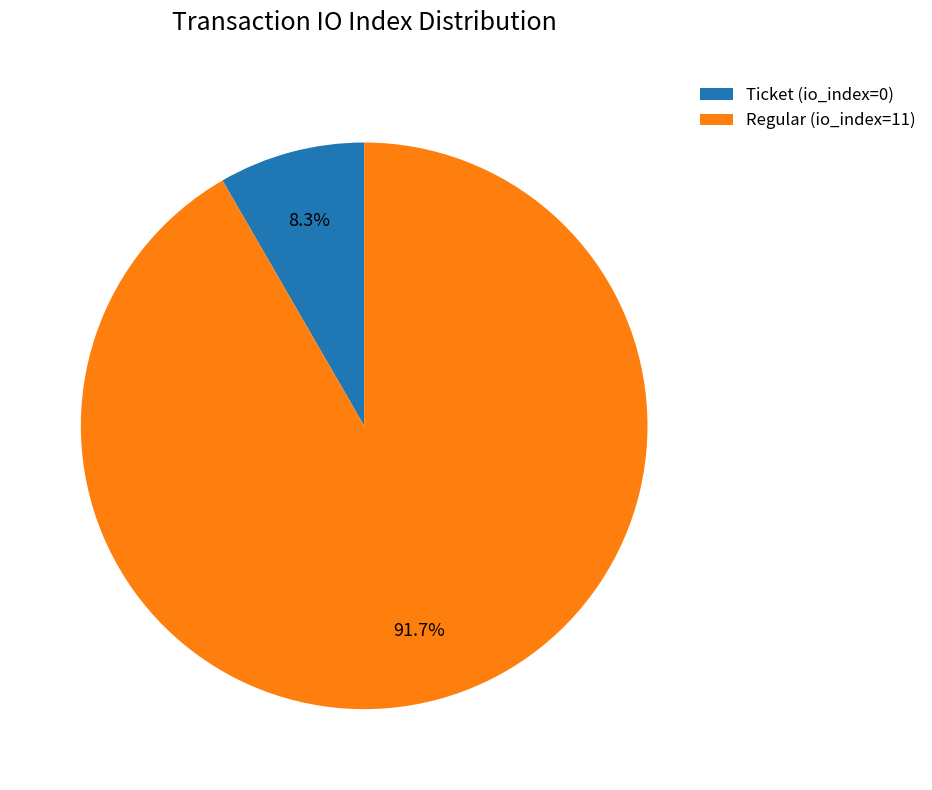

Combined, what portion of the pie is Regular (io_index=11) and Ticket (io_index=0)?

100.0%